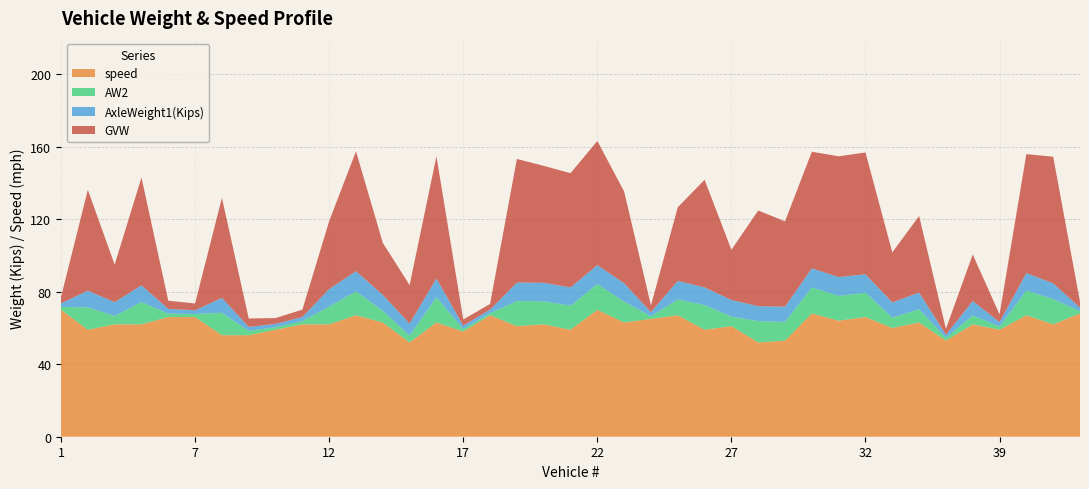

Reading left to right, what are all the values shown in this chart?

GVW: 3.5	55.6	20.7	59.5	4.5	3.8	55.2	4.6	3.2	4.0	37.5	66.1	28.7	21.2	67.4	3.3	3.1	68.2	64.5	63.0	68.5	50.6	3.7	40.6	59.4	27.7	52.8	47.0	64.3	66.6	67.2	27.6	42.2	3.2	25.6	4.2	65.6	69.8	3.2
AxleWeight1(Kips): 1.9	9.2	7.6	9.2	2.6	2.1	8.2	2.2	1.8	2.3	9.7	11.1	8.8	6.7	10.3	1.9	1.9	10.2	10.2	10.1	10.5	10.1	2.2	10.3	9.8	9.2	8.2	8.4	10.6	10.4	10.2	8.4	9.2	1.7	8.0	2.5	9.7	8.7	1.9
AW2: 1.6	12.4	4.6	12.3	1.9	1.7	12.4	2.4	1.4	1.8	9.8	13.2	6.4	3.8	13.9	1.4	1.2	13.8	12.7	13.3	14.2	11.5	1.5	8.7	13.6	5.2	11.8	10.3	14.3	13.7	13.5	5.7	7.3	1.6	4.9	1.8	13.6	13.9	1.3
speed: 70.0	59.0	62.0	62.0	66.0	66.0	56.0	56.0	59.0	62.0	62.0	67.0	63.0	52.0	63.0	58.0	67.0	61.0	62.0	59.0	70.0	63.0	65.0	67.0	59.0	61.0	52.0	53.0	68.0	64.0	66.0	60.0	63.0	53.0	62.0	59.0	67.0	62.0	68.0